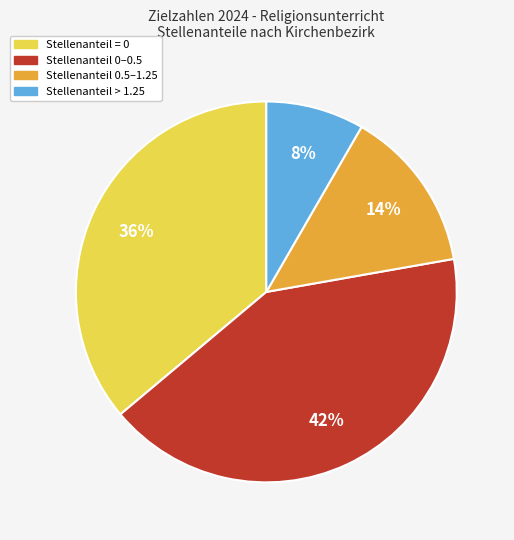

To the nearest percent, what is the average slice percentage?

25%